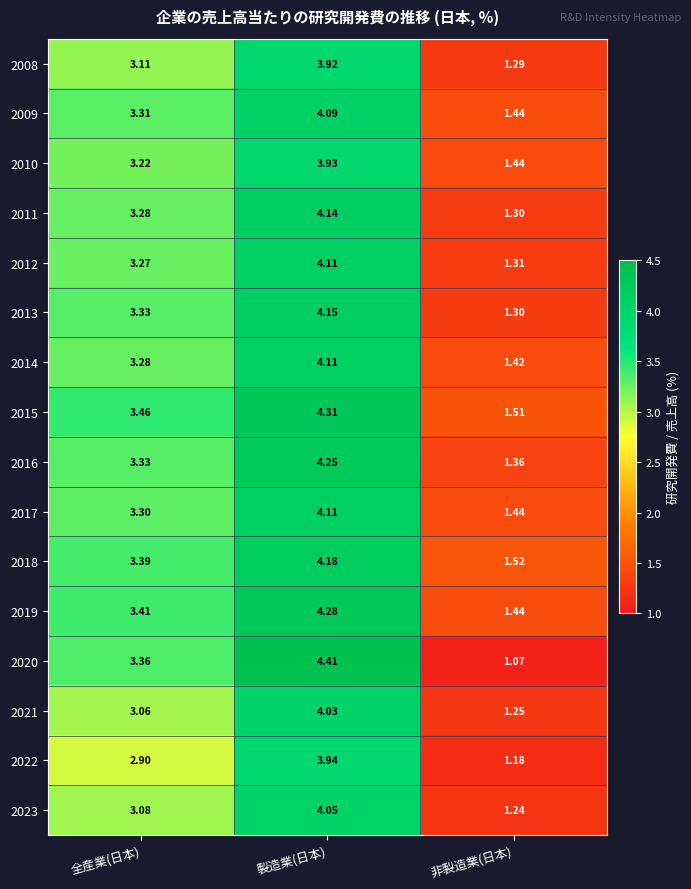

At which category does the chart reach its minimum across all series?

非製造業(日本)